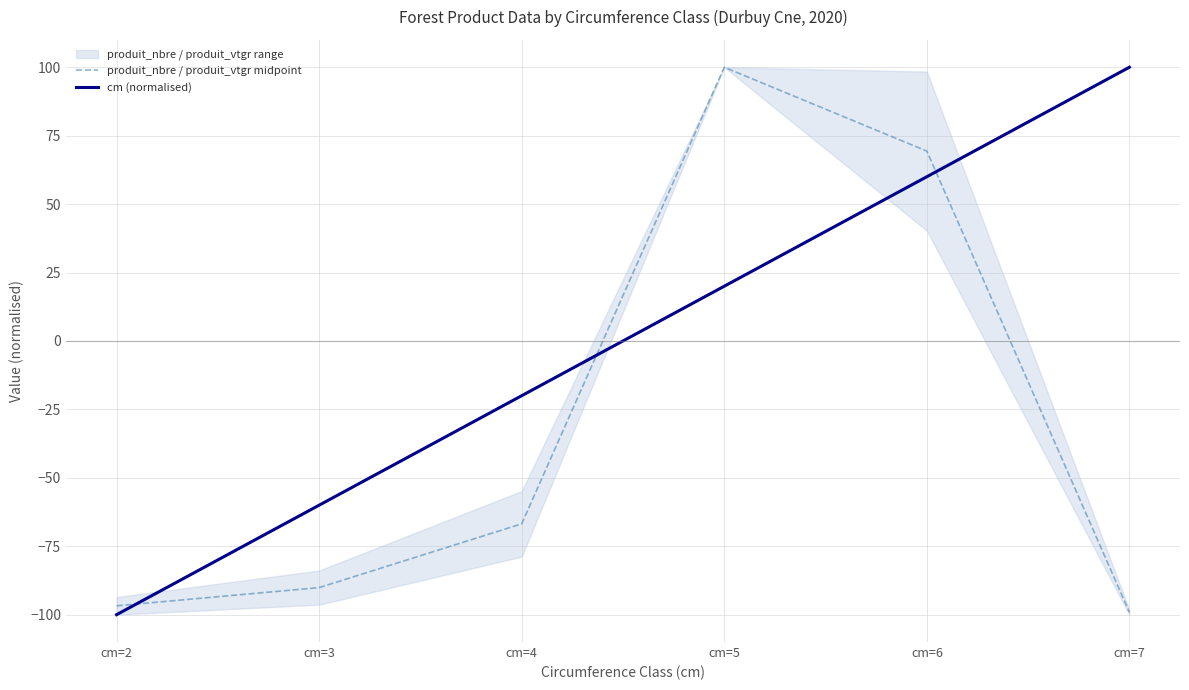

List the series in order of their peak value, highest first.

produit_nbre / produit_vtgr midpoint, cm (normalised)